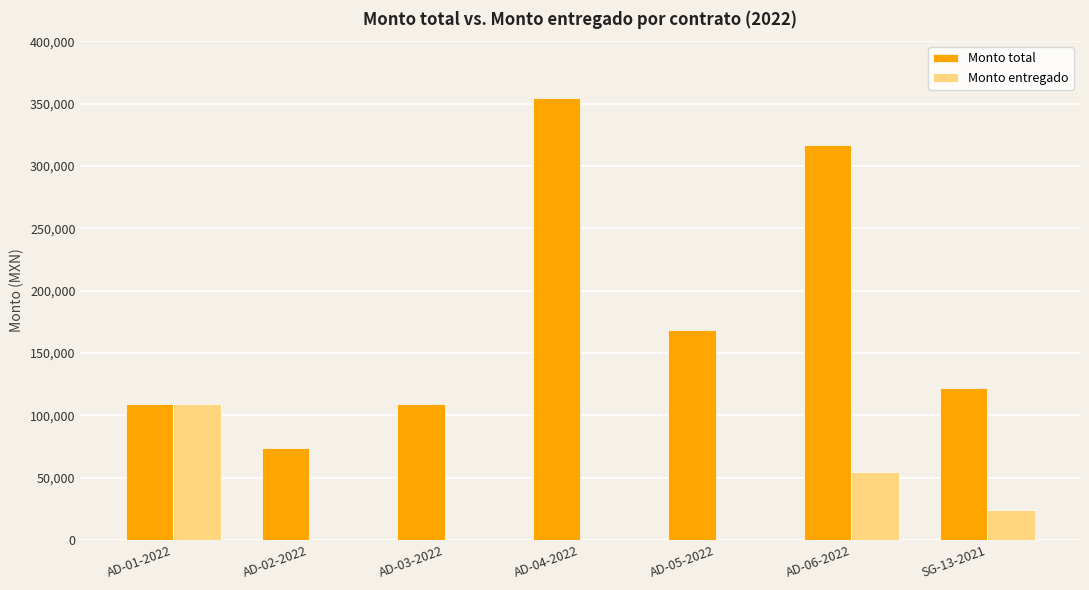

At which category is the sum across all series the highest?

AD-06-2022